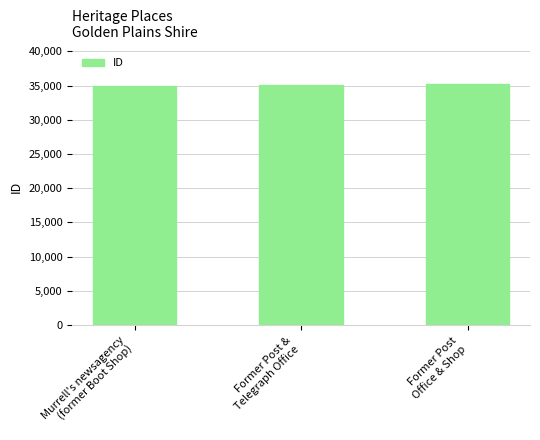

True or false: the data shows 18503 at Murrell's newsagency
(former Boot Shop).

False